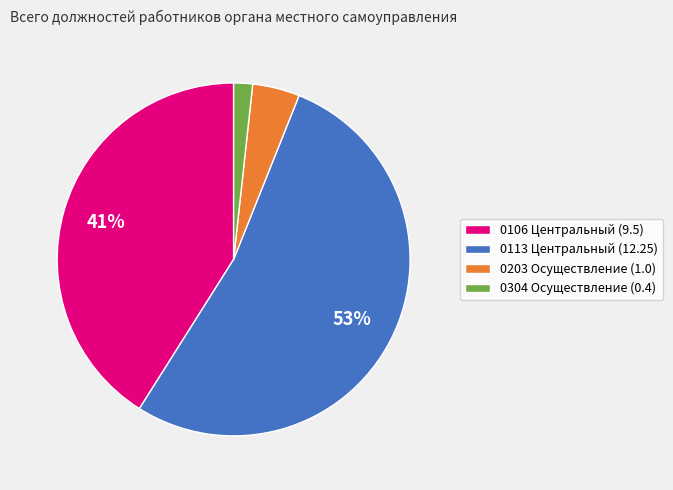

Do 0203 Осуществление (1.0) and 0113 Центральный (12.25) together represent more than half of the pie?

Yes